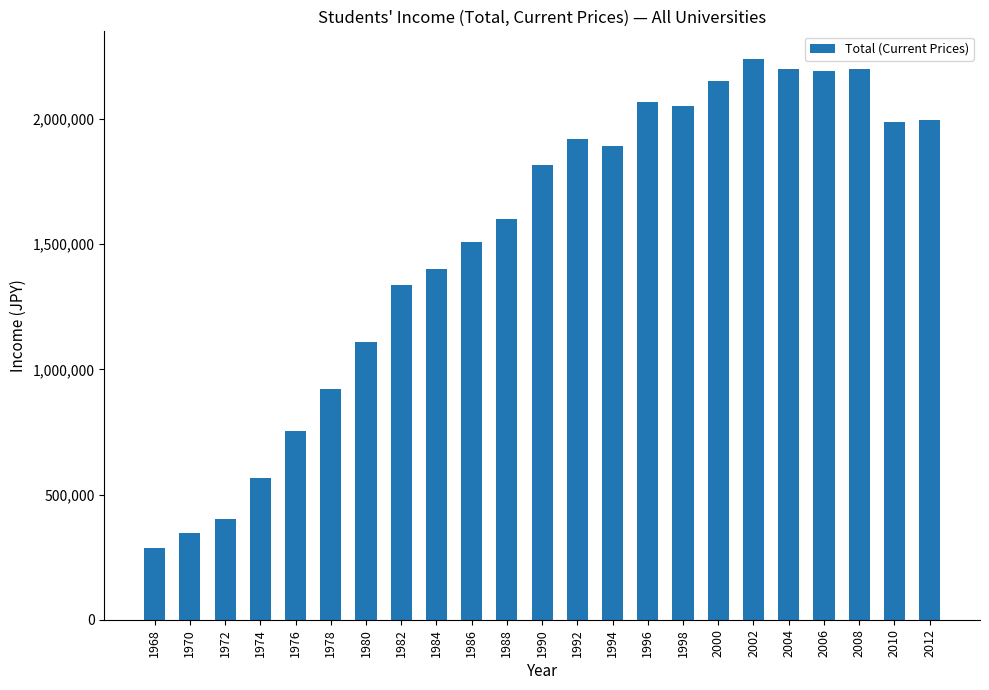

Between 1992 and 1998, which is larger?

1998